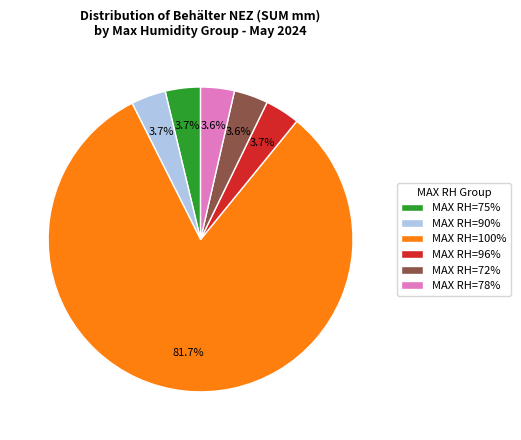

What is the total percentage of MAX RH=96% and MAX RH=75%?

7.4%